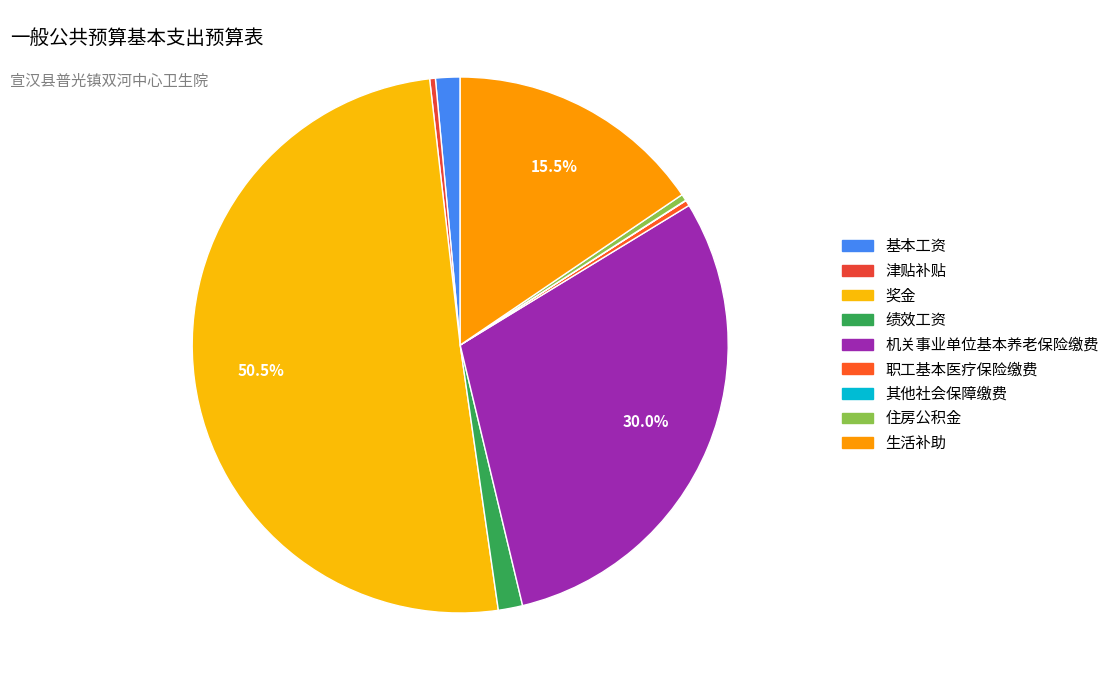

Does any single category account for the majority?

Yes